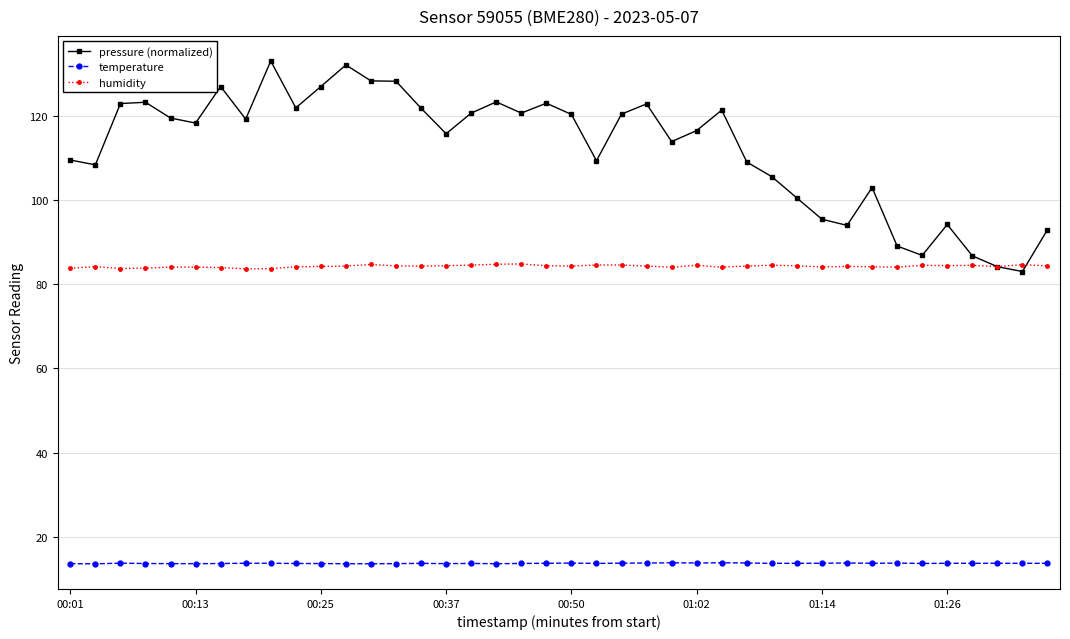

Which series has the widest spread of values?

pressure (normalized)